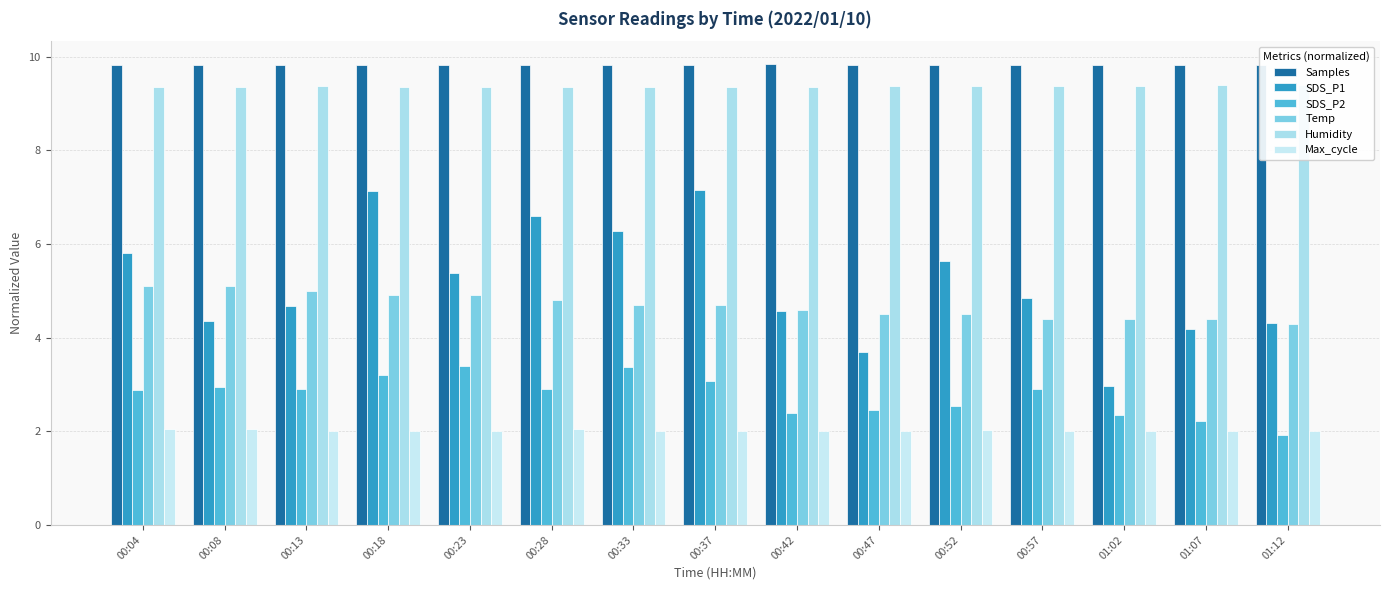

What is the difference between the maximum and minimum values in the SDS_P2 series?

1.5